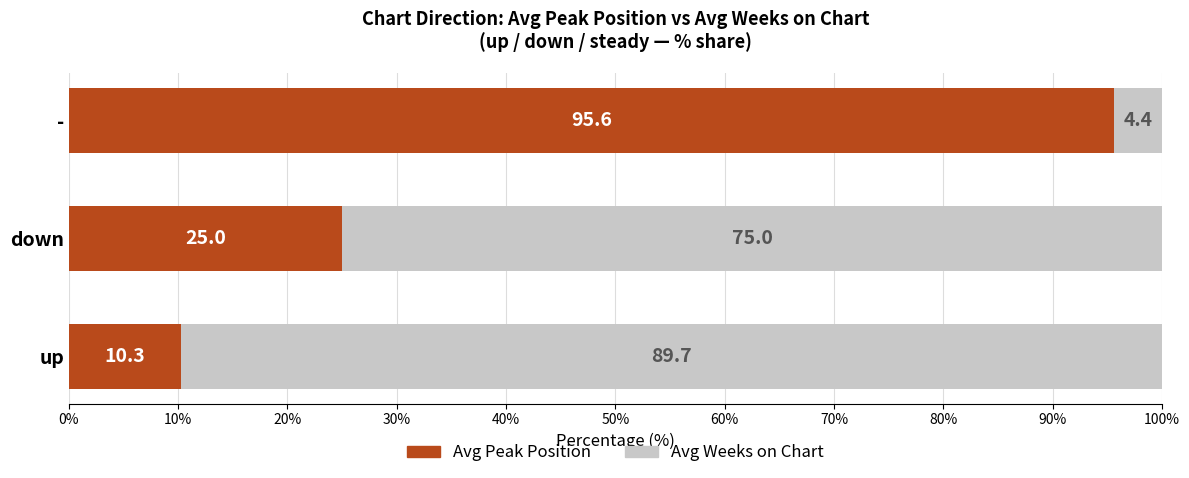

What is the highest value of the Avg Peak Position series?

95.6